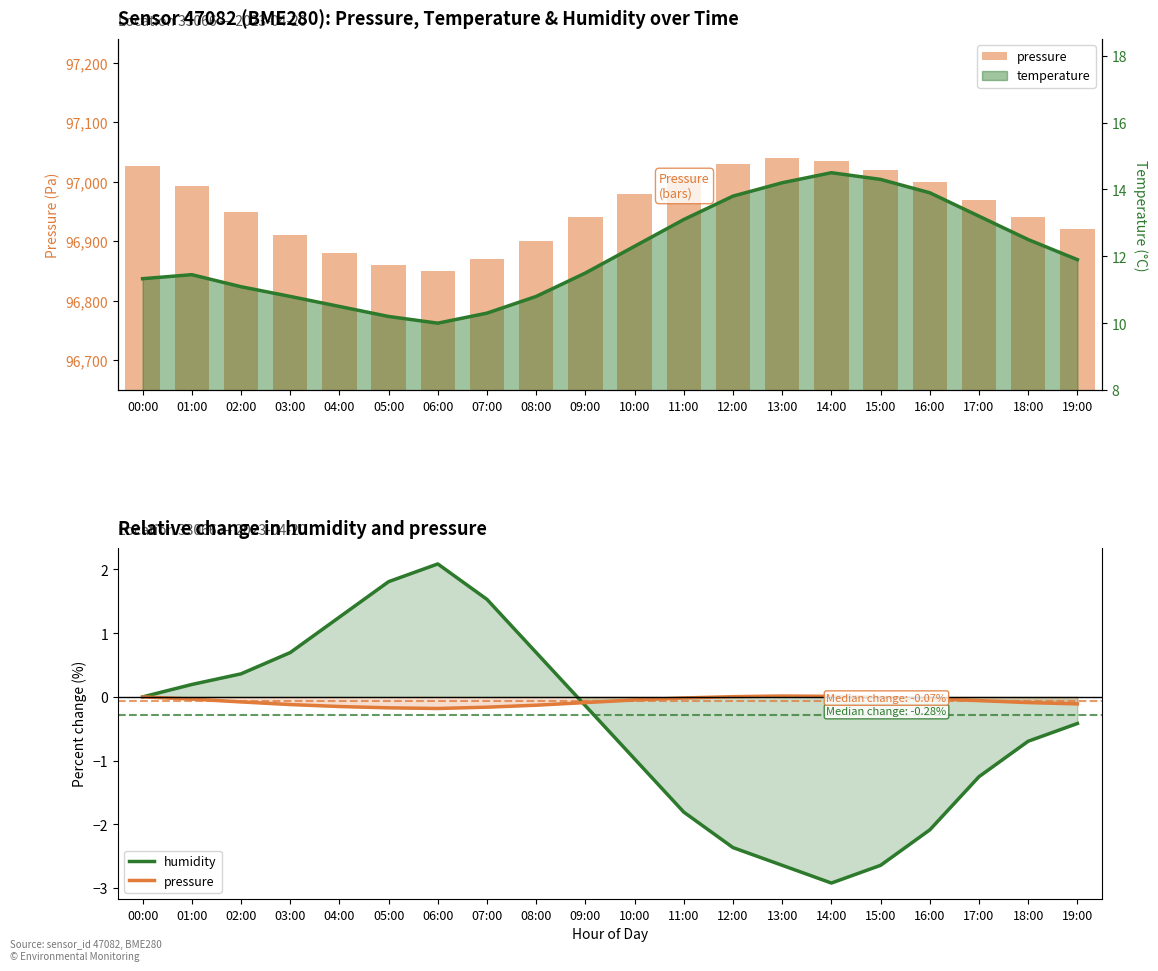

What value does the humidity series have at 04:00?

1.3